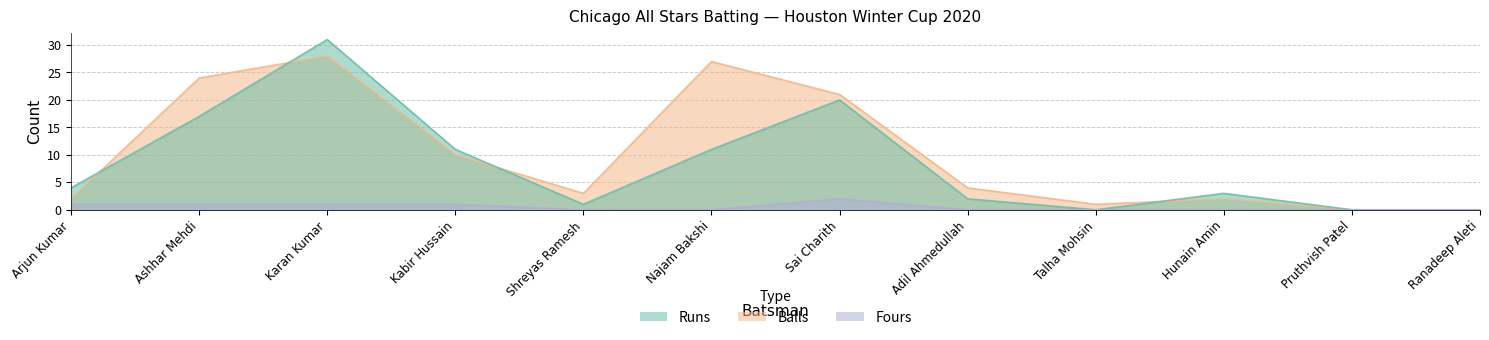

Rank the categories by Balls value from highest to lowest.

Karan Kumar, Najam Bakshi, Ashhar Mehdi, Sai Charith, Kabir Hussain, Adil Ahmedullah, Shreyas Ramesh, Arjun Kumar, Hunain Amin, Talha Mohsin, Pruthvish Patel, Ranadeep Aleti